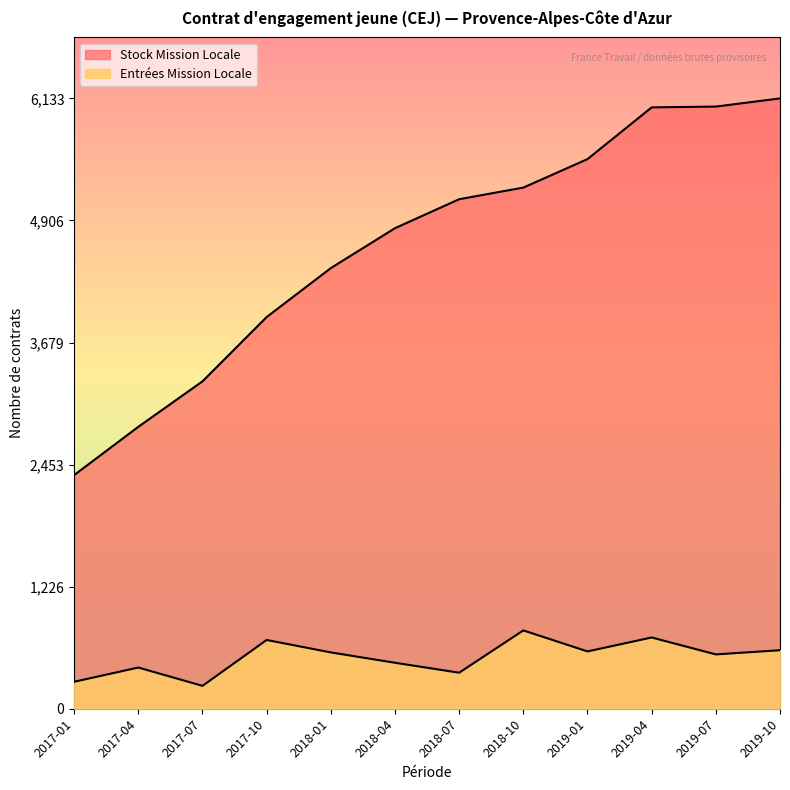

Reading right to left, list all the values displayed in this chart.

Entrées Mission Locale: 588	546	716	576	787	362	462	566	691	230	414	271
Stock Mission Locale: 6133	6051	6043	5523	5237	5120	4829	4428	3936	3290	2833	2348